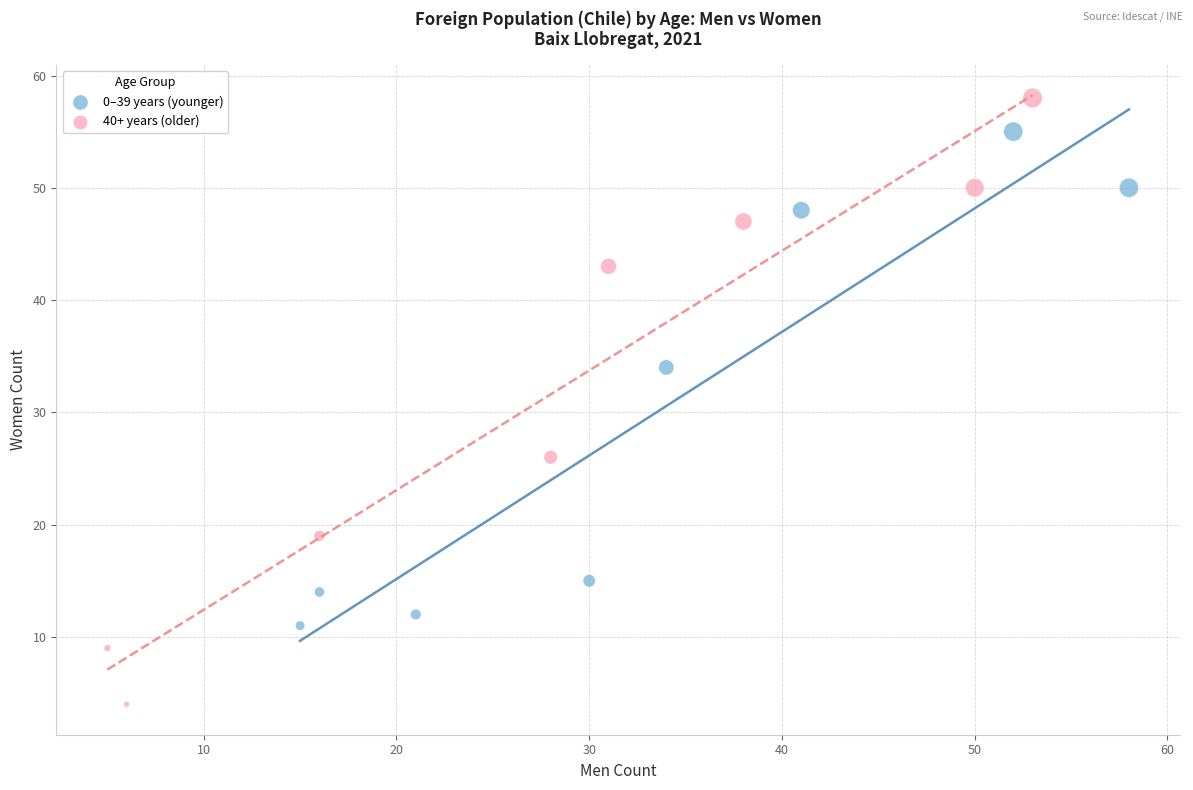

Which series contains the highest Y value?

40+ years (older)